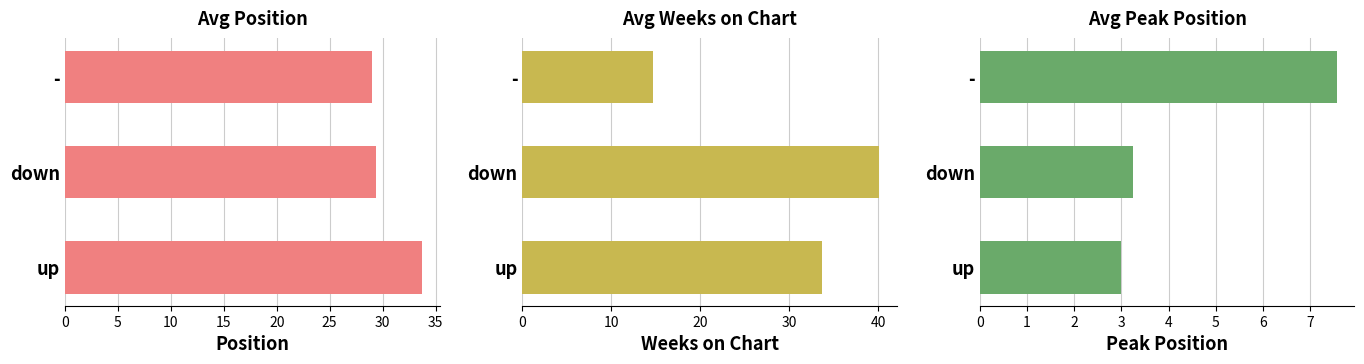

Rank the series at up from highest to lowest value.

Avg Position, Avg Weeks on Chart, Avg Peak Position